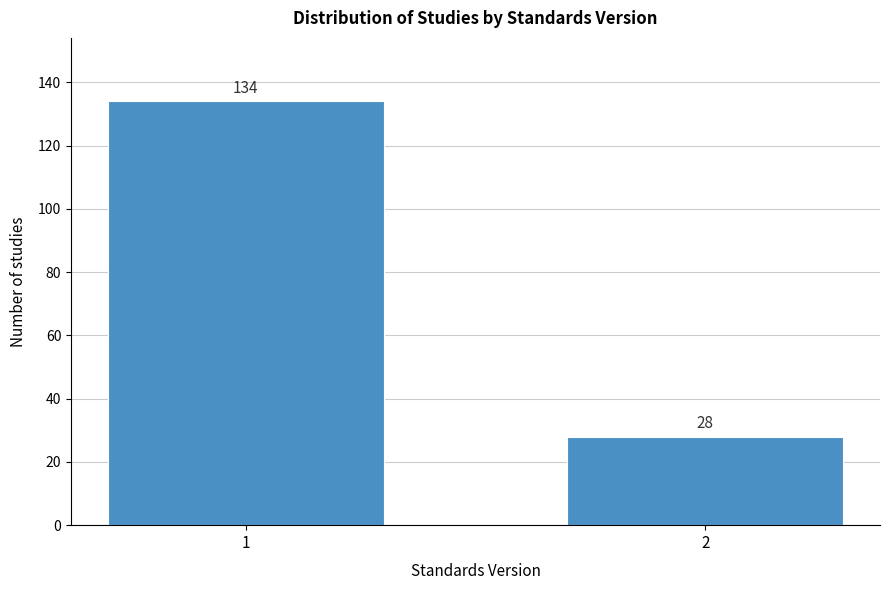

Reading left to right, transcribe all the data shown in this chart.

134	28